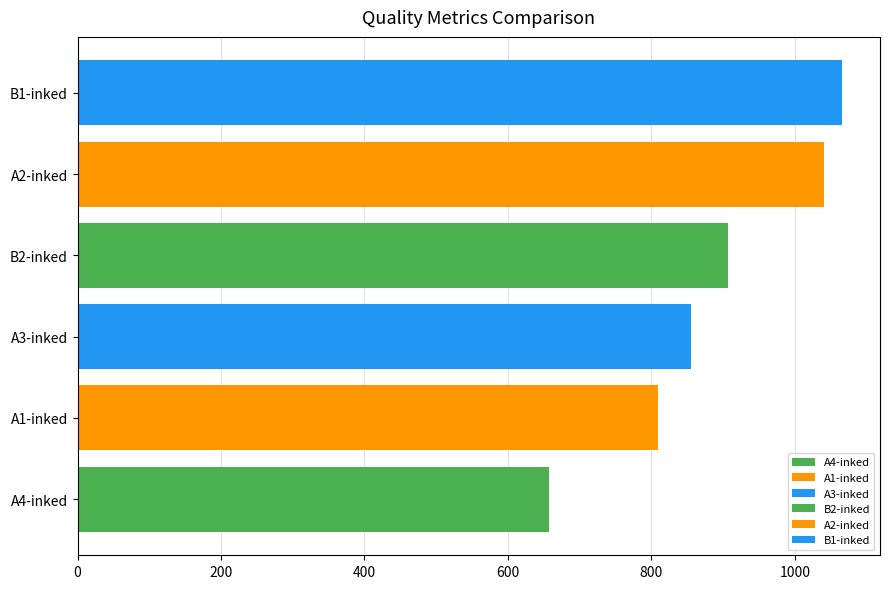

Which series has the largest range (max minus min)?

A3-inked